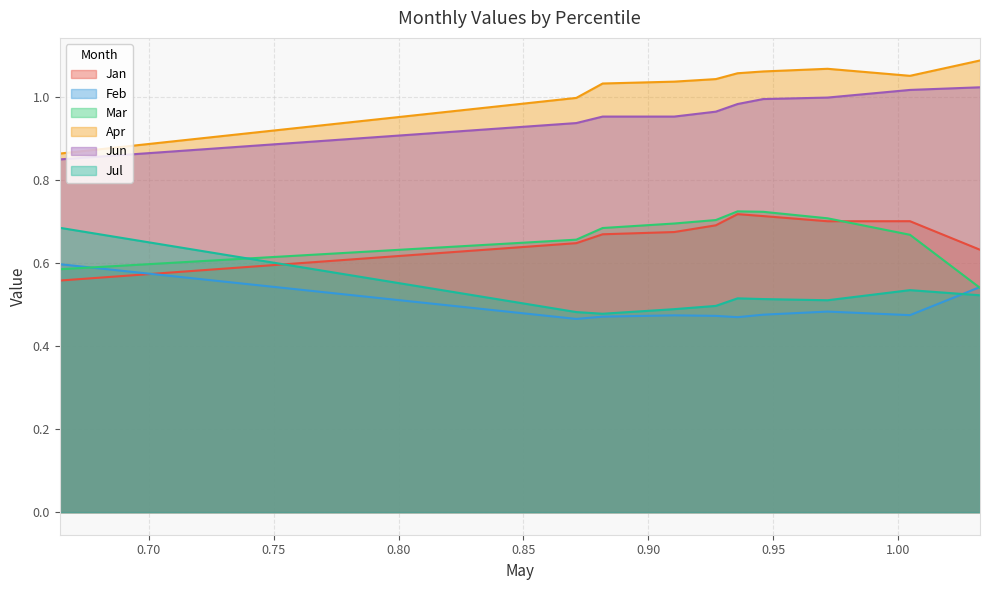

Count the number of categories in the chart.

10